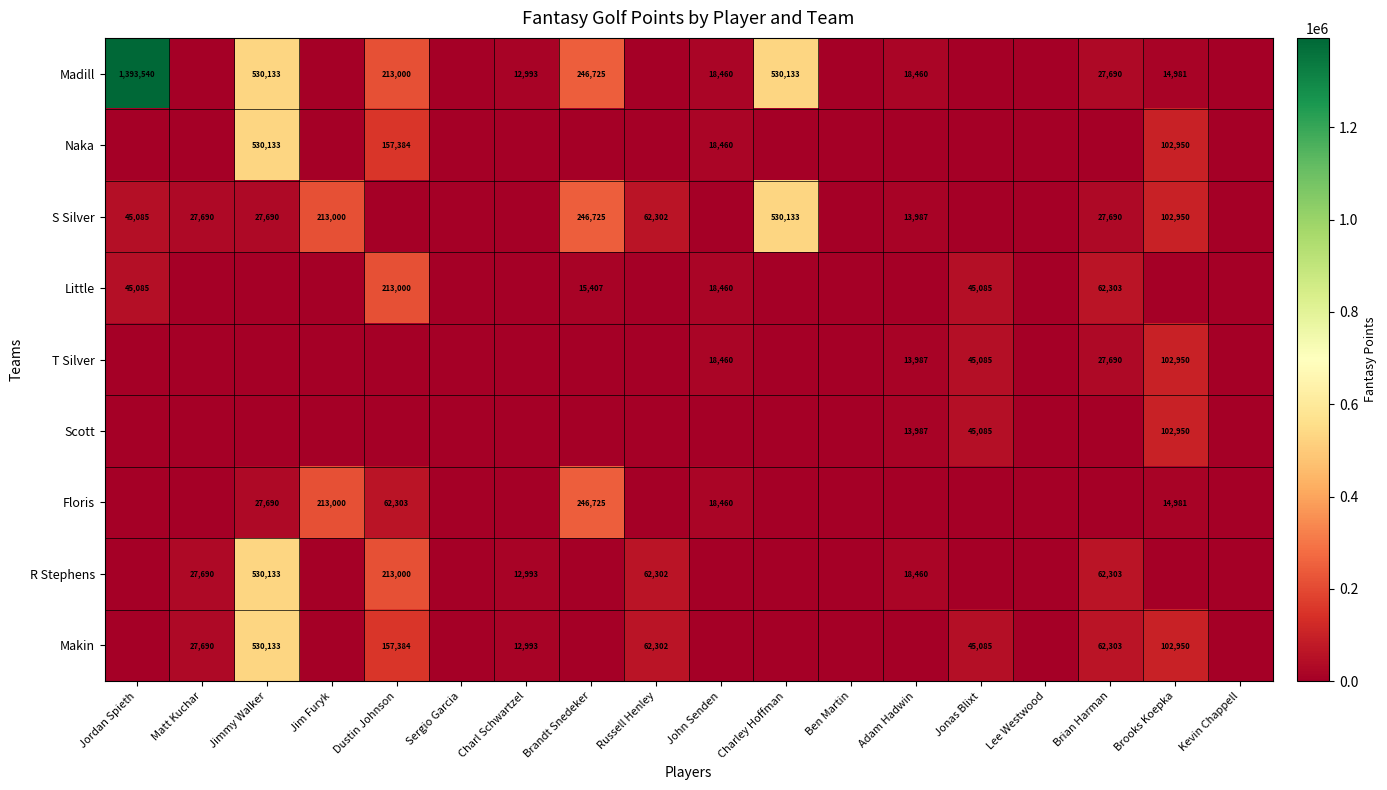

True or false: Naka has a value of 30002 at John Senden.

False